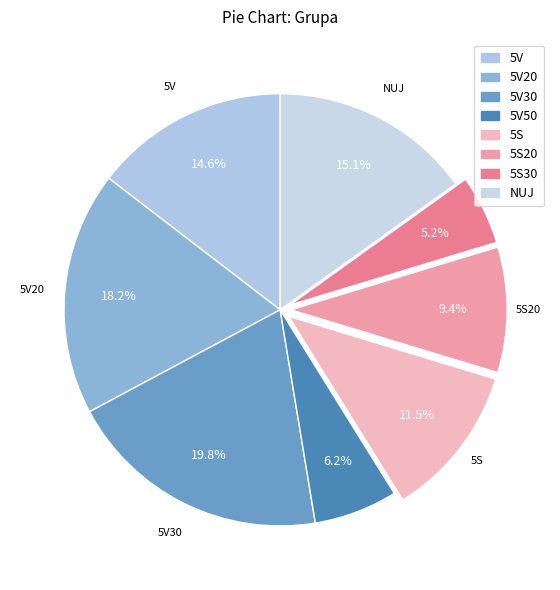

Combined, do 5V and 5V30 account for over 50%?

No